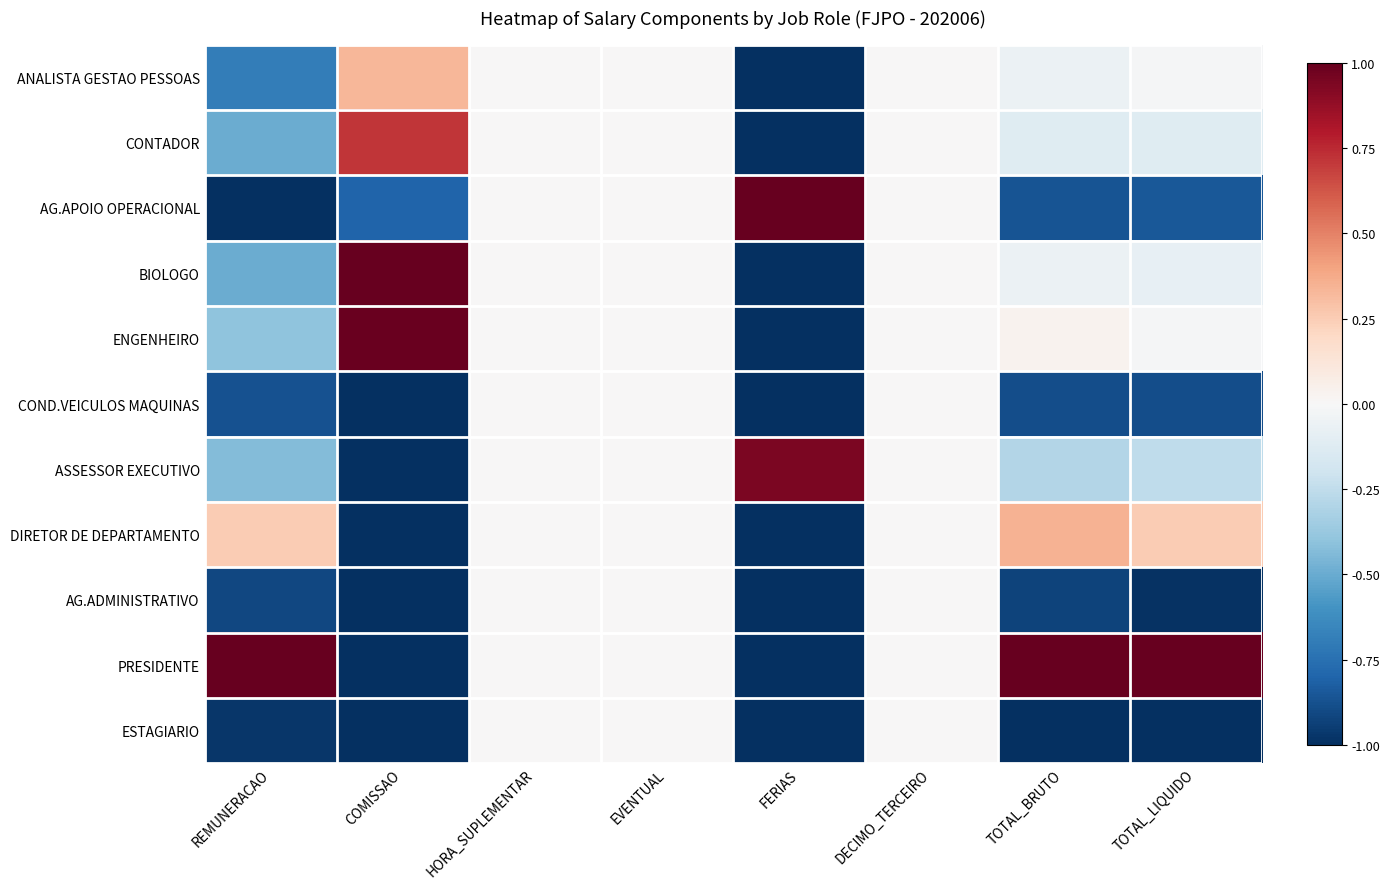

How many distinct data groups are displayed?

11